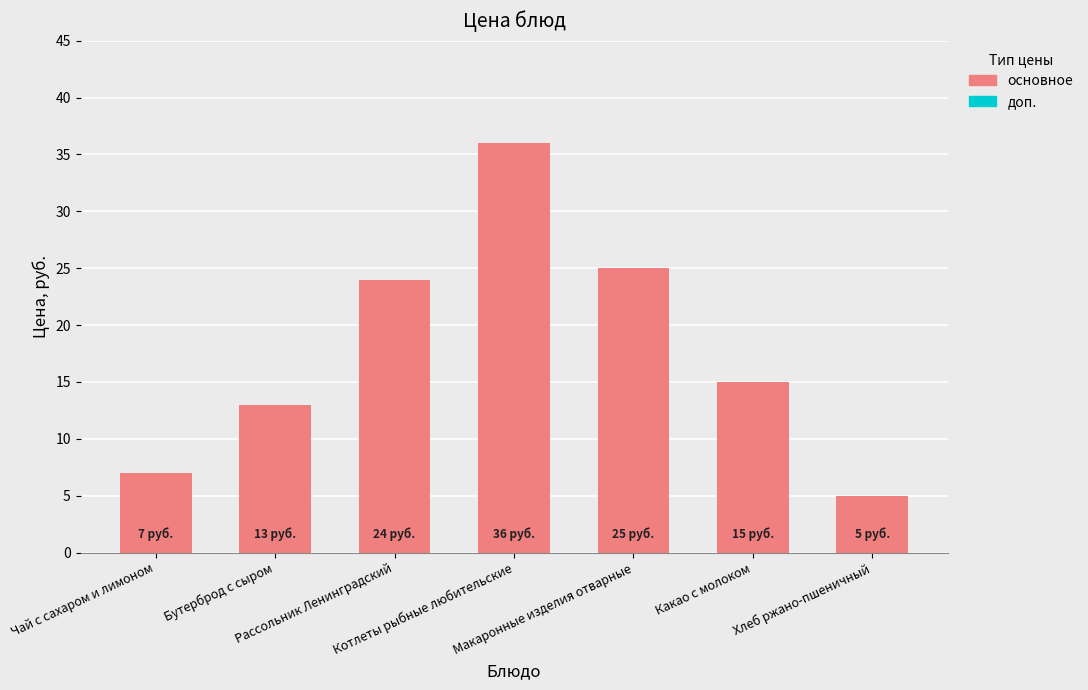

What is the value of the 1st bar from the left?

7